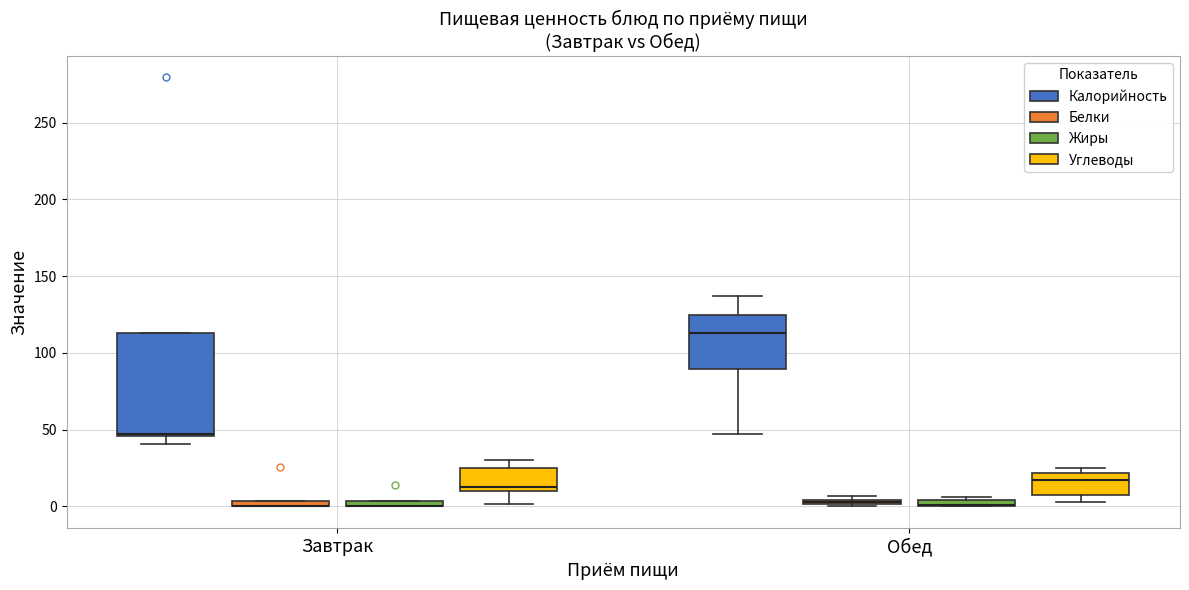

Comparing the boxes themselves (not the whiskers), which one is the tallest?

Завтрак (Калорийность)